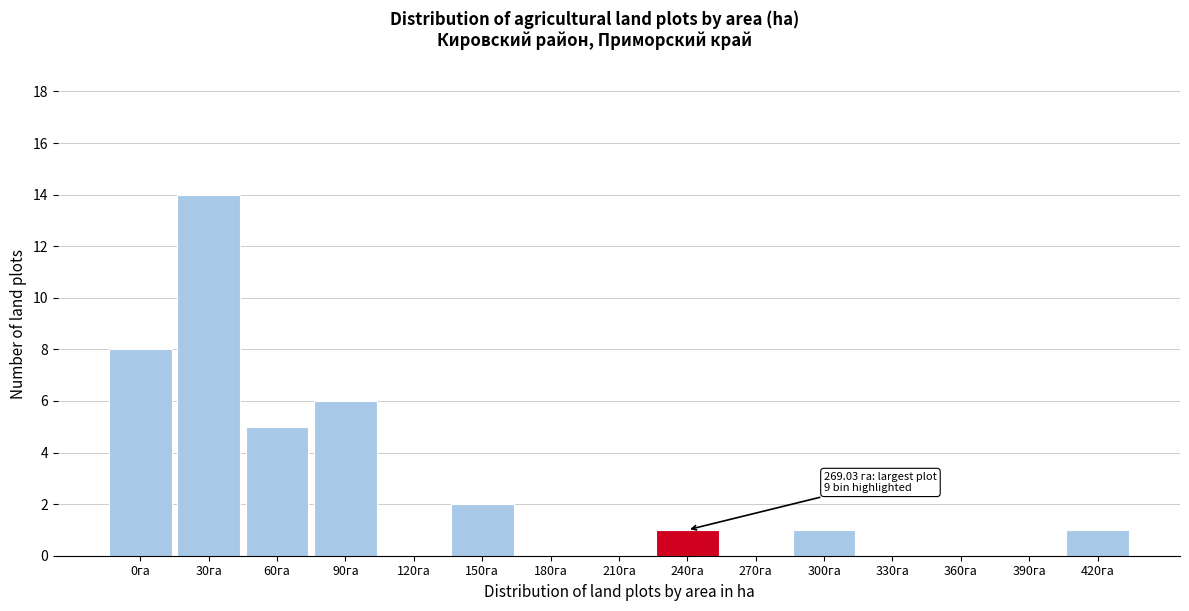

Reading left to right, what are all the values shown in this chart?

0га=8	30га=14	60га=5	90га=6	120га=0	150га=2	180га=0	210га=0	240га=1	270га=0	300га=1	330га=0	360га=0	390га=0	420га=1